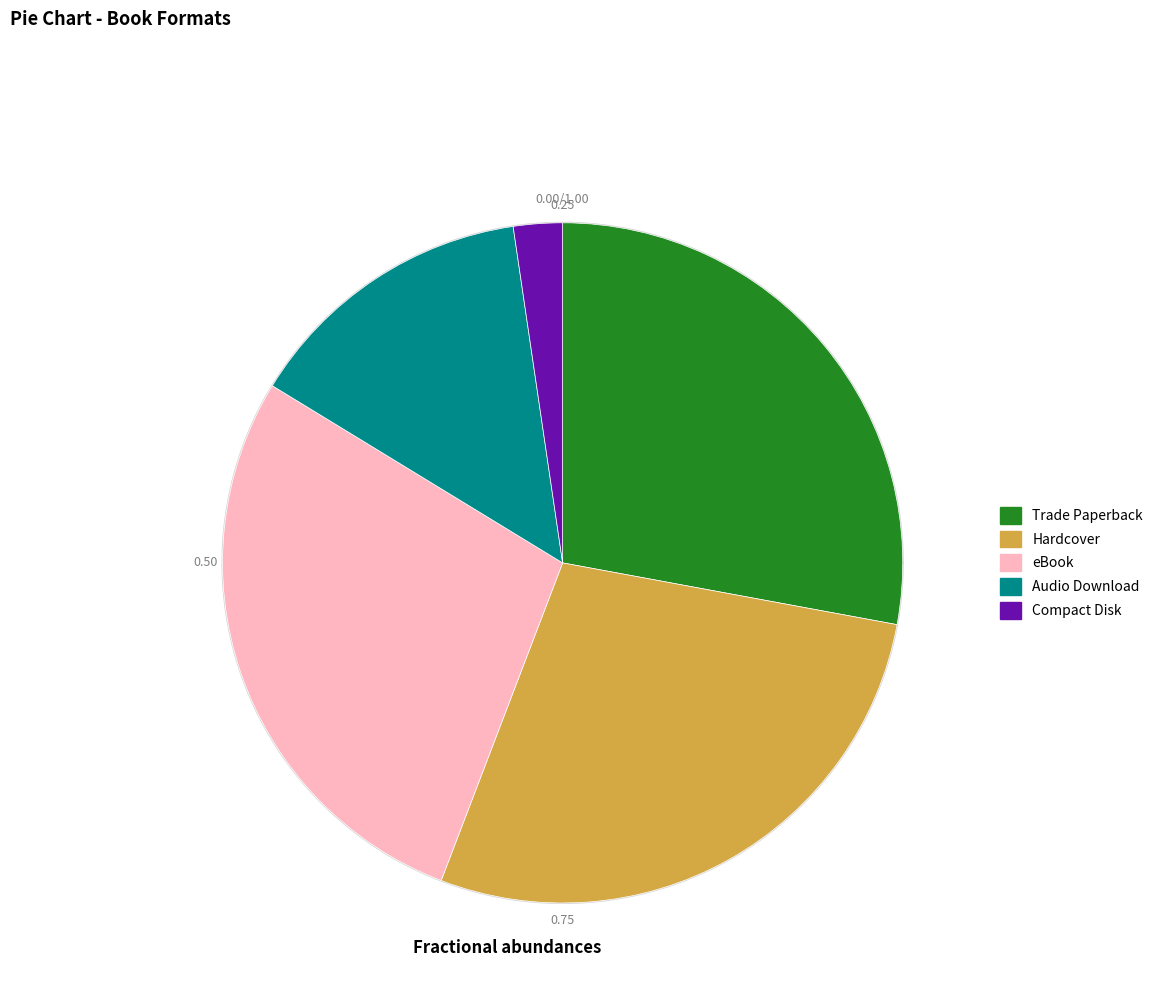

Does any single category account for the majority?

No